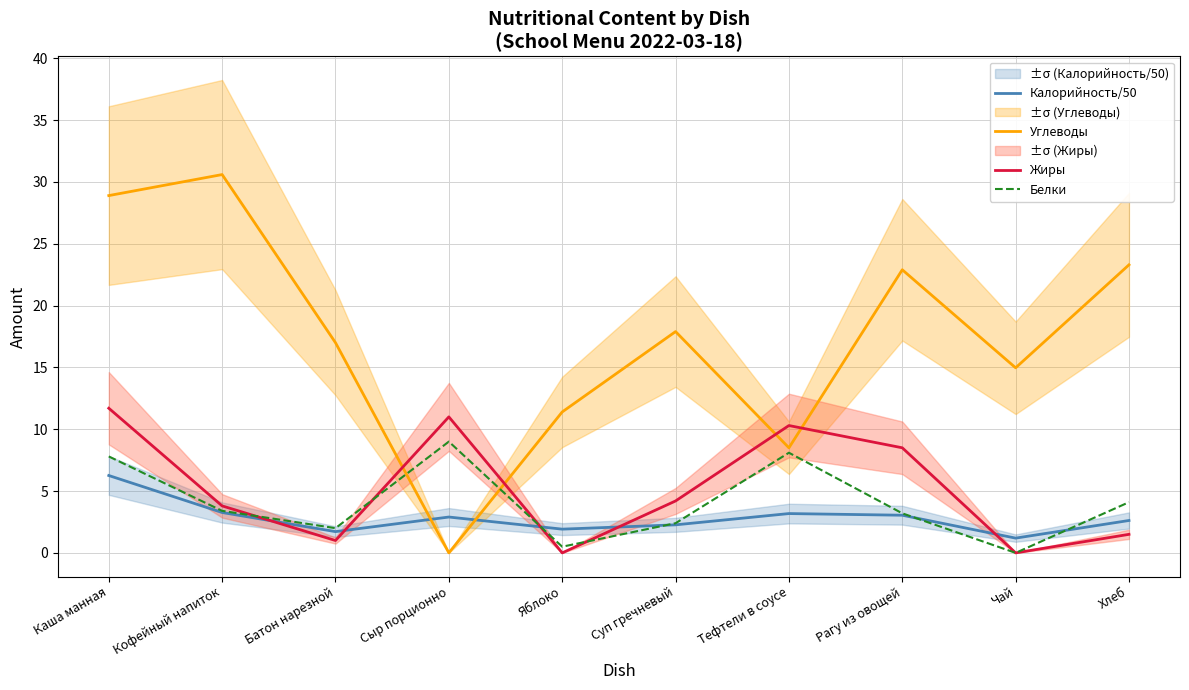

What is the label of the 9th point from the right?

Кофейный напиток